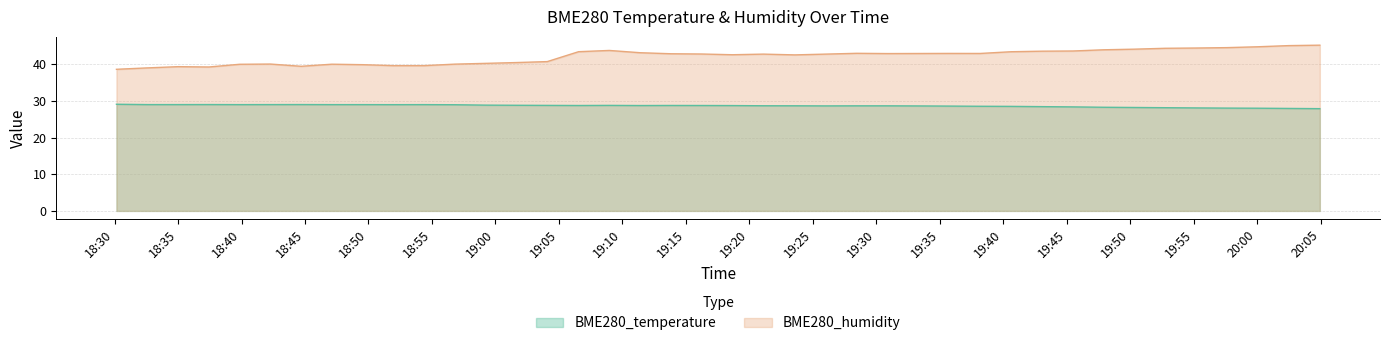

Reading left to right, list all the values displayed in this chart.

BME280_temperature: 29.1	29.0	29.0	29.0	29.0	29.0	29.0	29.0	29.0	29.0	29.0	28.9	28.8	28.8	28.8	28.7	28.8	28.7	28.8	28.7	28.7	28.7	28.7	28.6	28.6	28.6	28.6	28.6	28.5	28.5	28.4	28.4	28.3	28.2	28.1	28.1	28.0	28.0	27.9	27.9
BME280_humidity: 38.6	39.0	39.3	39.2	40.0	40.0	39.4	40.0	39.9	39.6	39.6	40.0	40.2	40.5	40.7	43.4	43.8	43.1	42.9	42.8	42.6	42.8	42.5	42.8	43.0	42.9	42.9	42.9	42.9	43.4	43.5	43.6	43.9	44.1	44.3	44.4	44.5	44.8	45.1	45.2